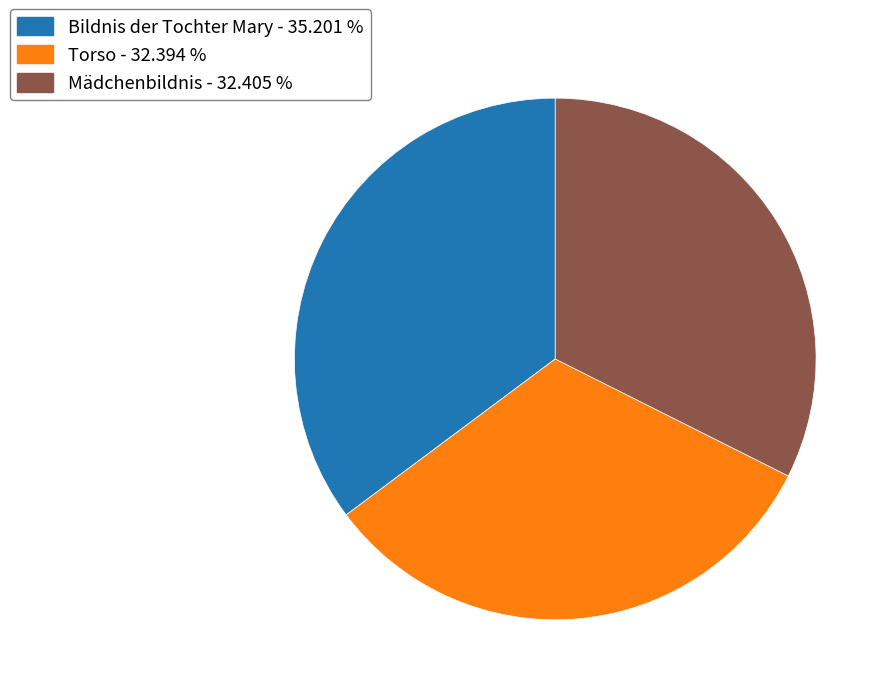

True or false: Torso accounts for 22% of the total.

False